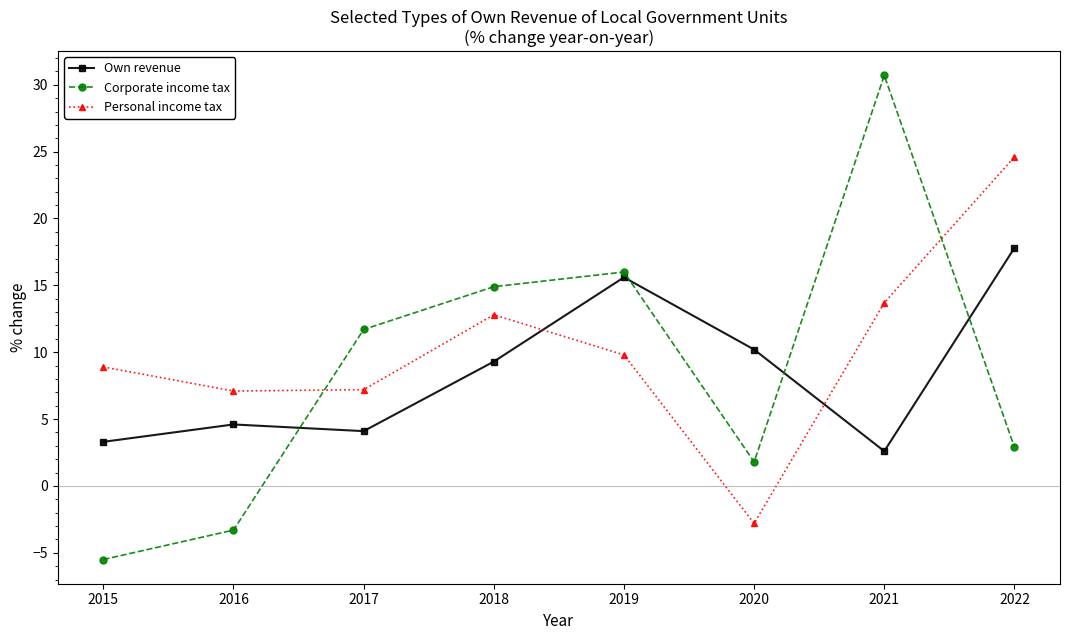

What is the difference between the highest and lowest values at 2015?

14.4